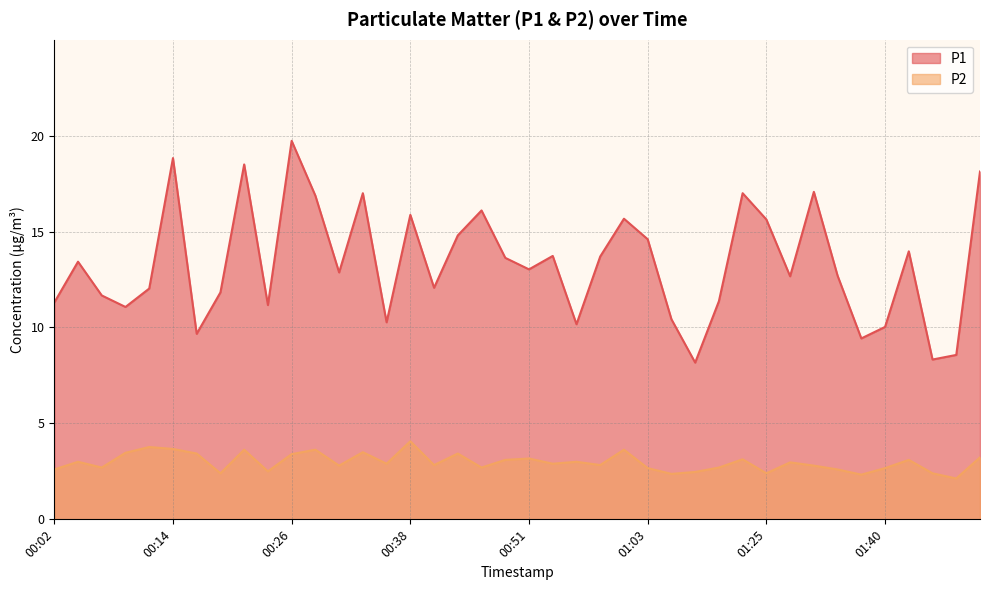

Is it true that P1 equals 13.6 at 00:48?

True